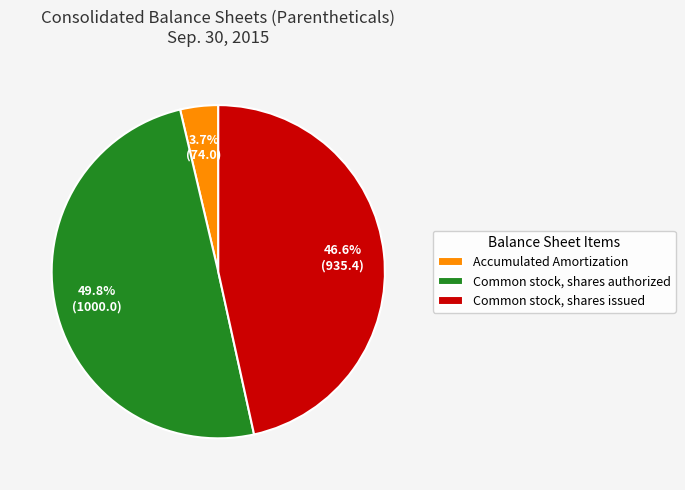

Approximately how many times larger is the value at Common stock, shares issued compared to Common stock, shares authorized?

0.9